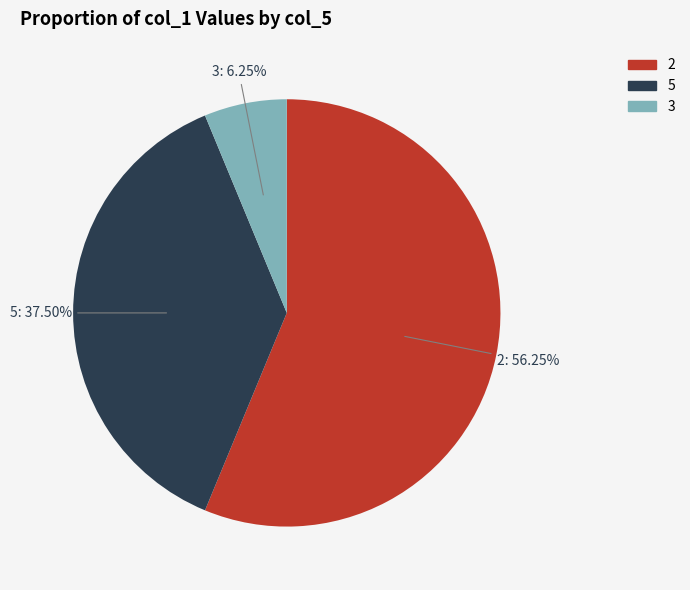

Does any single category account for the majority?

Yes